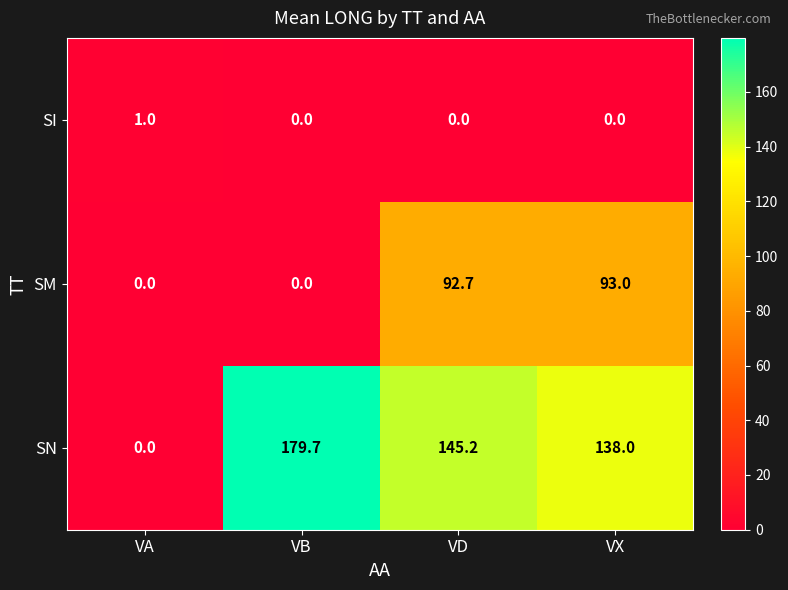

Reading right to left, transcribe all the data shown in this chart.

SI: VX=0.0	VD=0.0	VB=0.0	VA=1.0
SM: VX=93.0	VD=92.7	VB=0.0	VA=0.0
SN: VX=138.0	VD=145.2	VB=179.7	VA=0.0